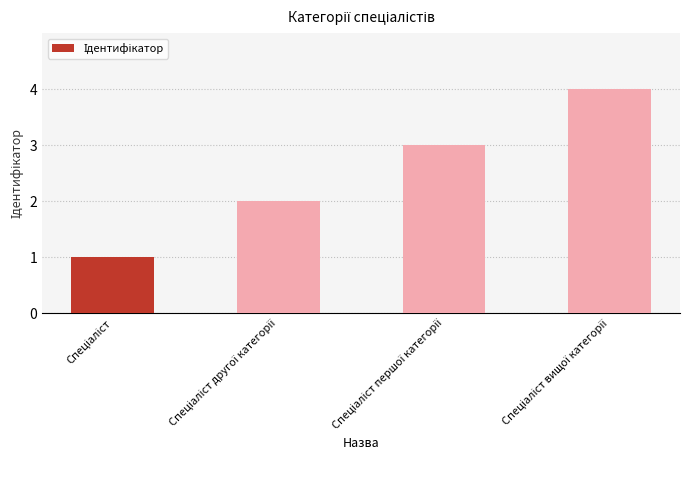

What is the difference between the maximum and minimum values?

3